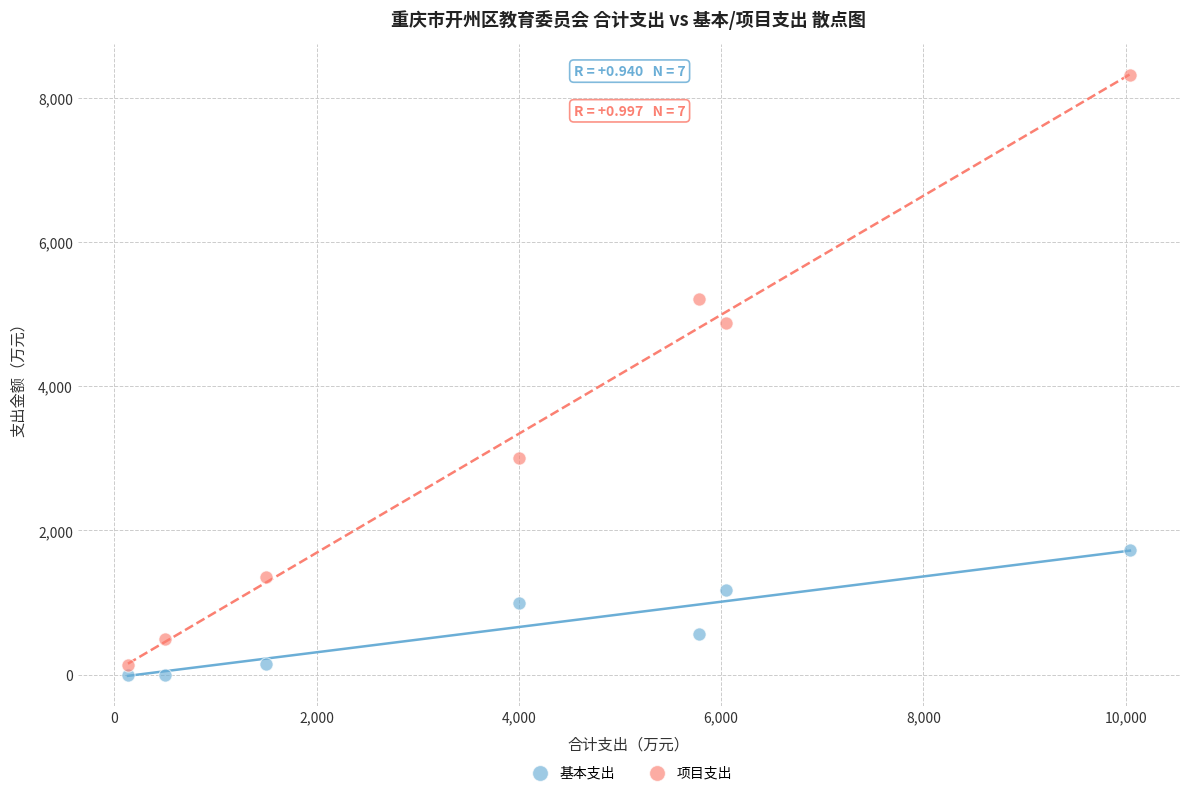

In the 项目支出 series, what Y value is closest to 4220?

4871.9